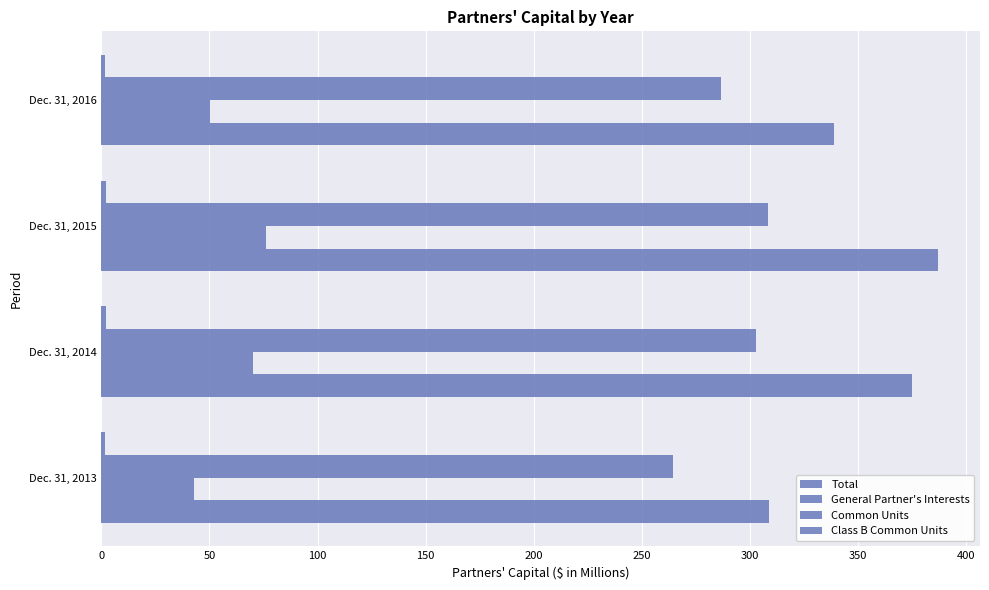

Reading left to right, what are all the values shown in this chart?

Total: 309.0	374.9	387.0	338.8
General Partner's Interests: 43.0	70.0	76.2	50.3
Common Units: 264.5	302.7	308.5	286.7
Class B Common Units: 1.5	2.2	2.3	1.8